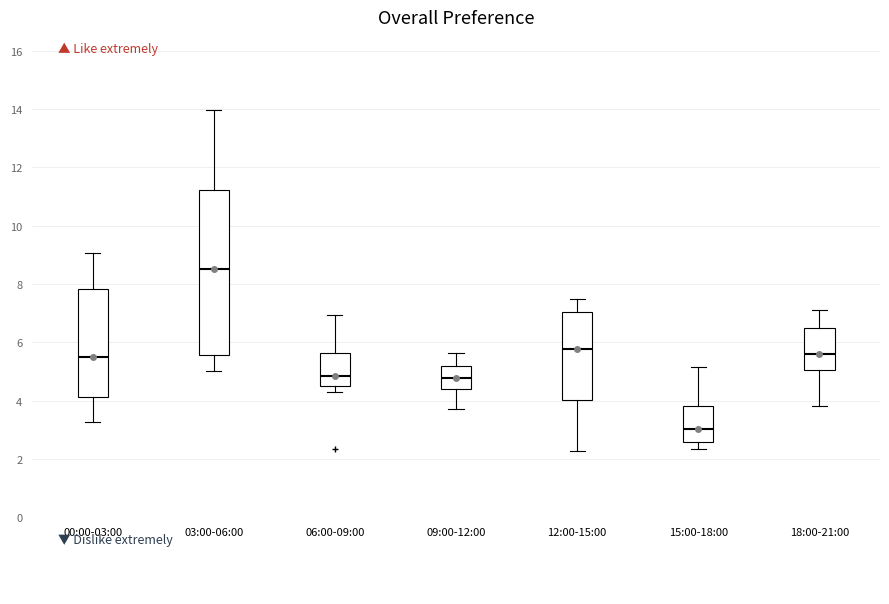

Comparing the boxes themselves (not the whiskers), which one is the tallest?

03:00-06:00